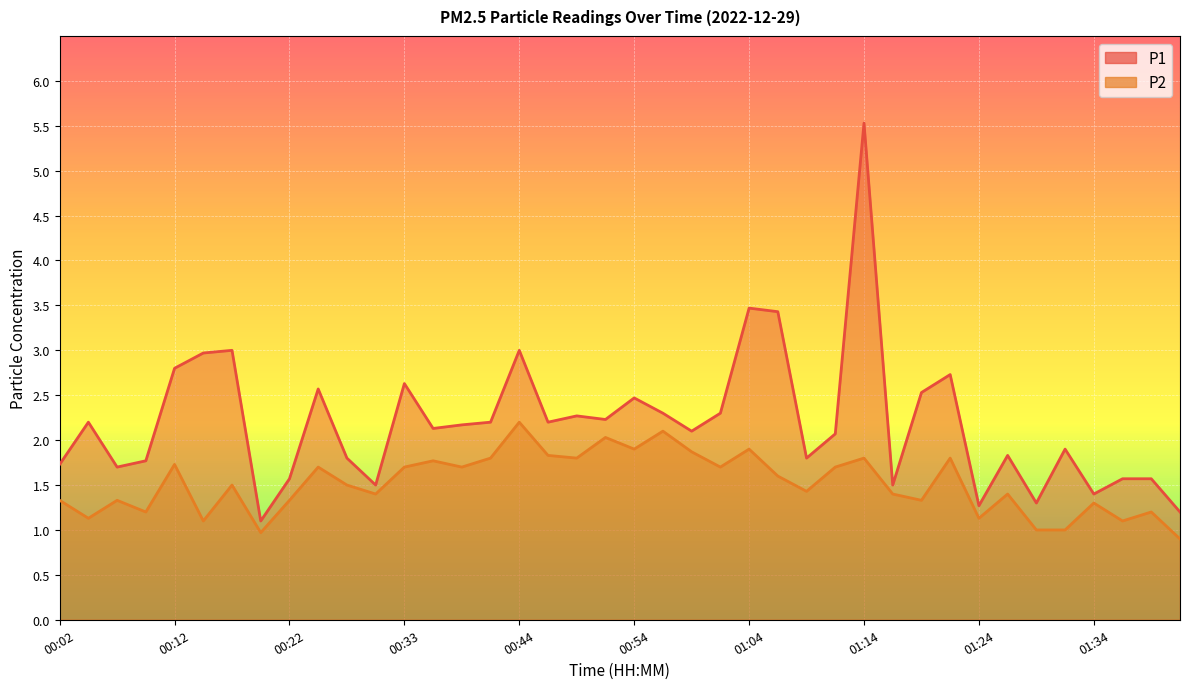

Between 00:17 and 00:56, which series saw the biggest shift?

P1